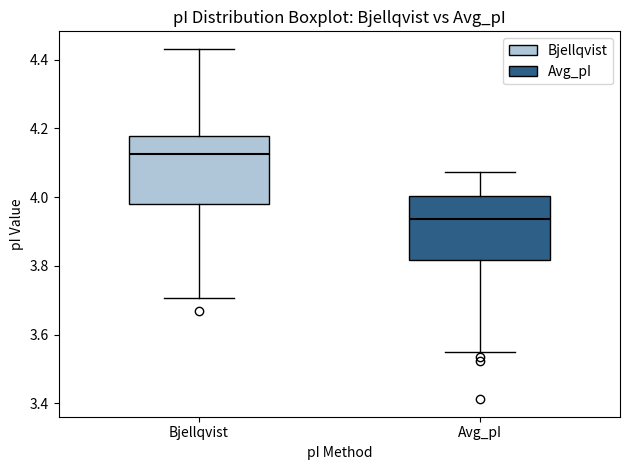

Reading left to right, read every box against the y-axis: the position of its median line, the range the box covers, and the ends of its whiskers. The values are not printed on the chart, so give them approximately, as read against the axis.

Bjellqvist: median 4.12, box 3.98 to 4.18, whiskers 3.70 to 4.44
Avg_pI: median 3.94, box 3.82 to 4.00, whiskers 3.54 to 4.08